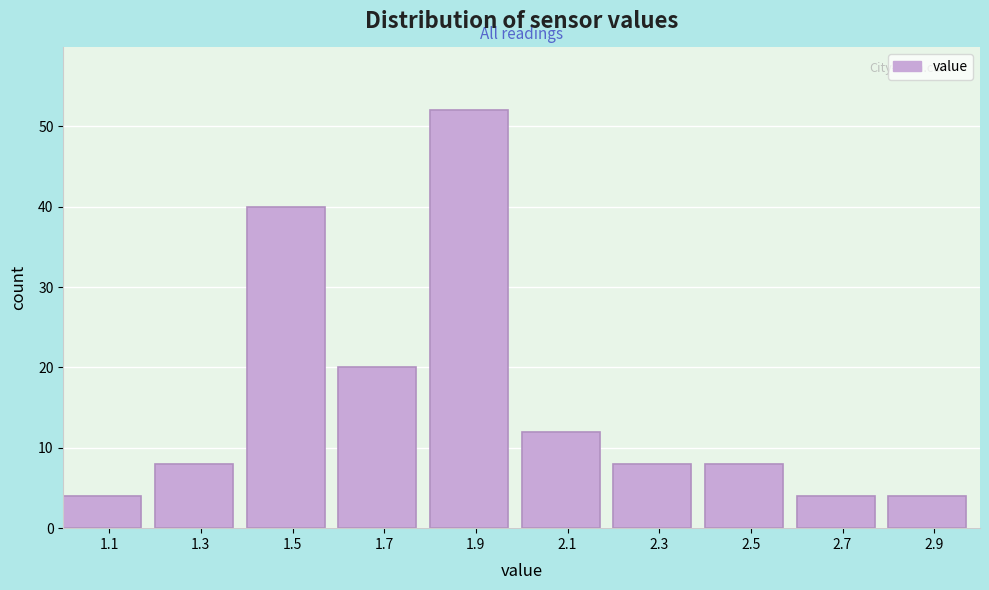

Reading left to right, list every bar in this chart as the range it spans on the x-axis followed by its height. The values are not printed on the chart, so give them approximately, as read against the axis.

1.0 to 1.2: 4
1.2 to 1.4: 8
1.4 to 1.6: 40
1.6 to 1.8: 20
1.8 to 2.0: 52
2.0 to 2.2: 12
2.2 to 2.4: 8
2.4 to 2.6: 8
2.6 to 2.8: 4
2.8 to 3.0: 4